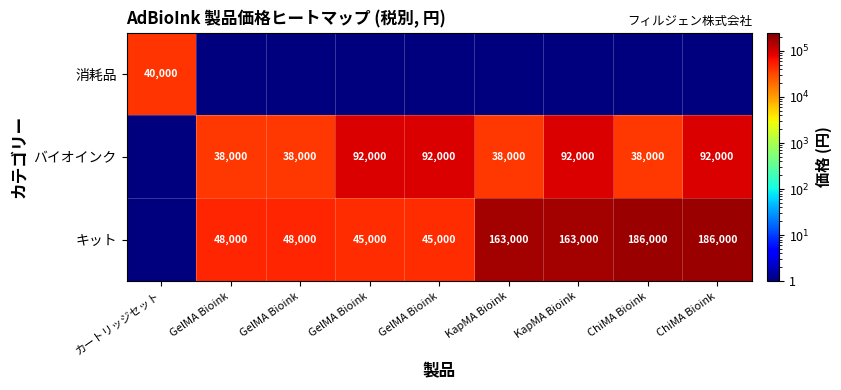

Rank the categories by 消耗品 value from lowest to highest.

GelMA Bioink, GelMA Bioink, GelMA Bioink, GelMA Bioink, KapMA Bioink, KapMA Bioink, ChiMA Bioink, ChiMA Bioink, カートリッジセット